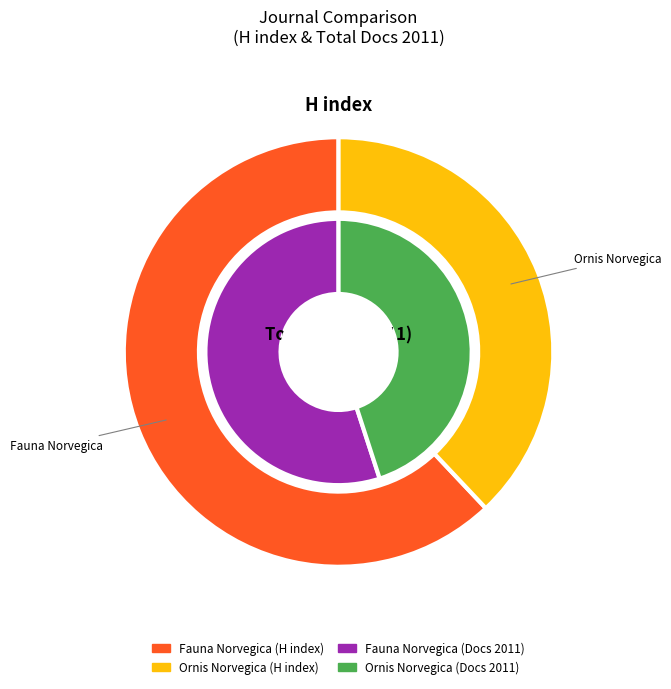

Is it true that Ornis Norvegica is 45% of the pie?

True